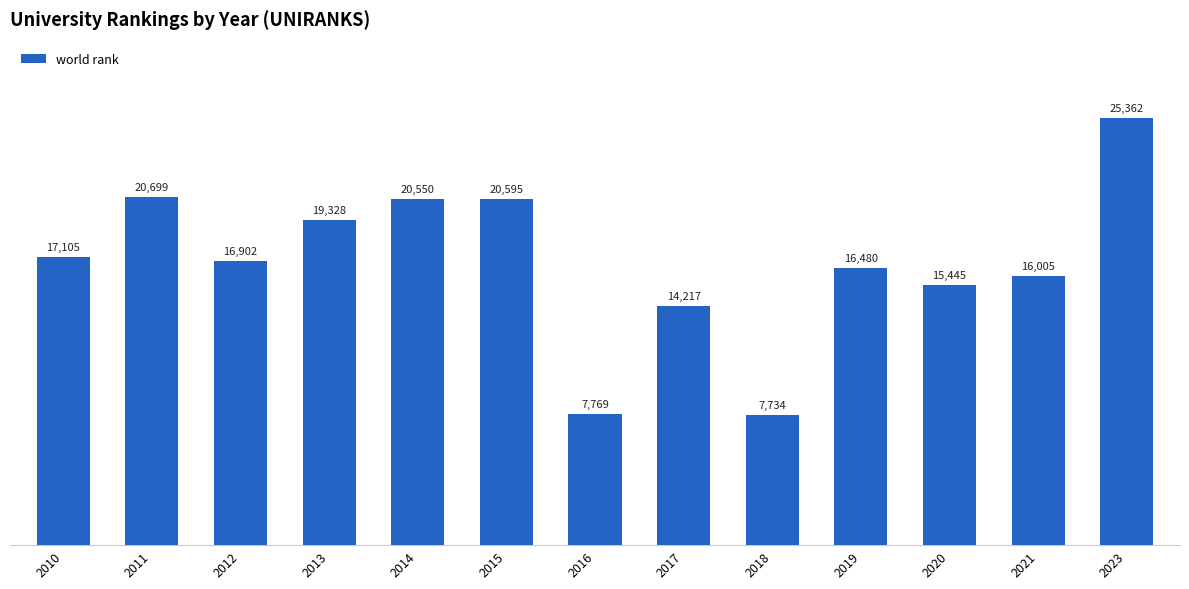

What is the maximum value shown in the chart?

25362.0